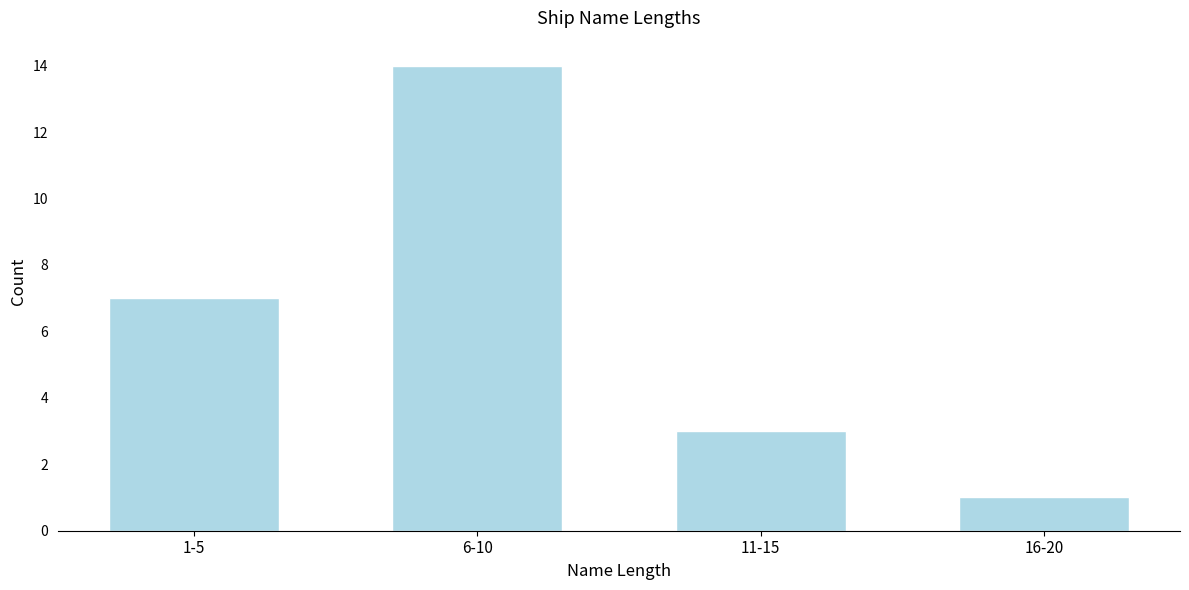

Reading left to right, what are all the values shown in this chart?

7	14	3	1